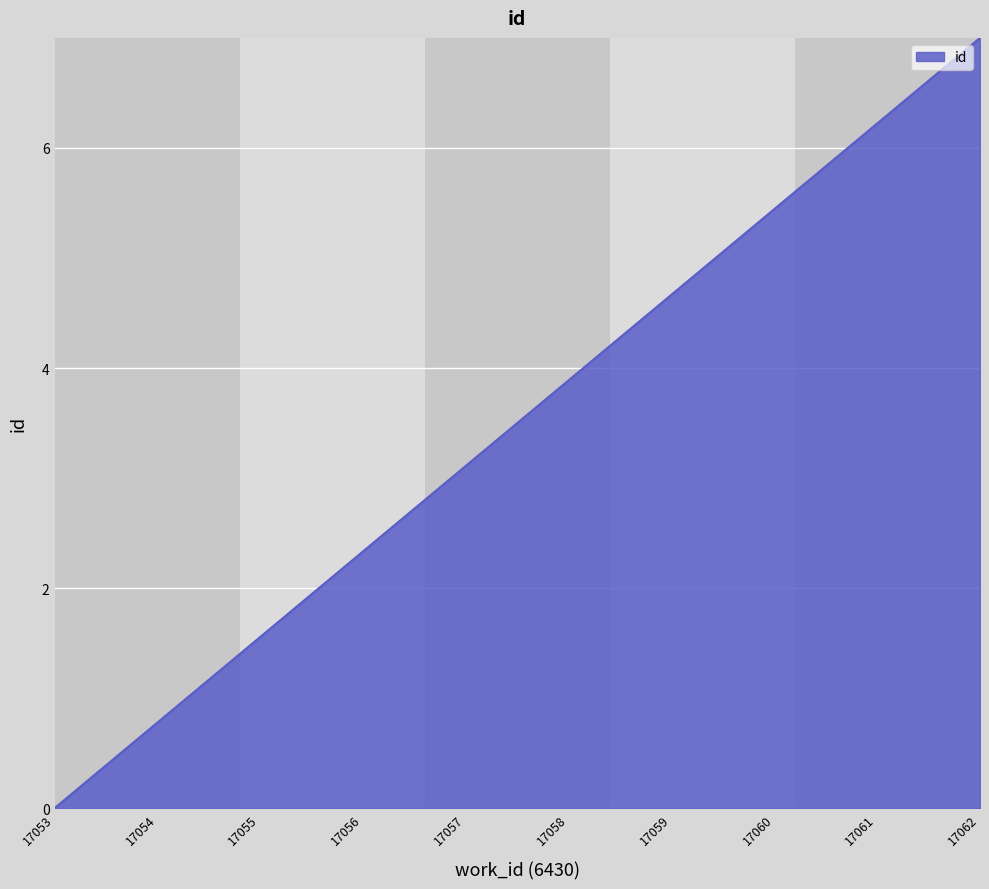

Which category has the lowest value across all series?

17053